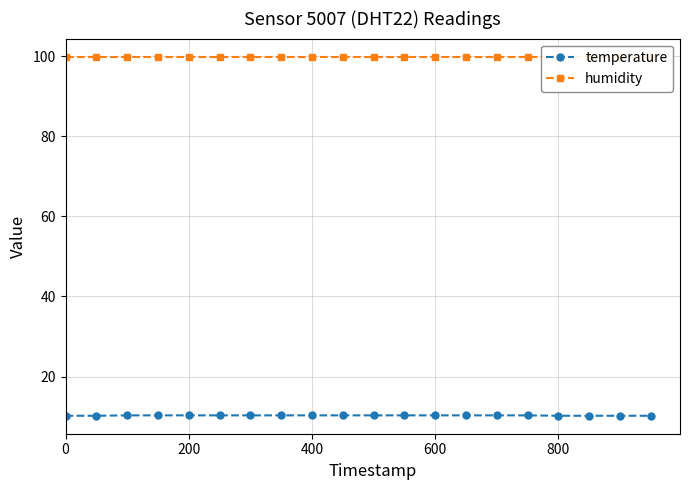

What is the lowest value of the temperature series?

10.2